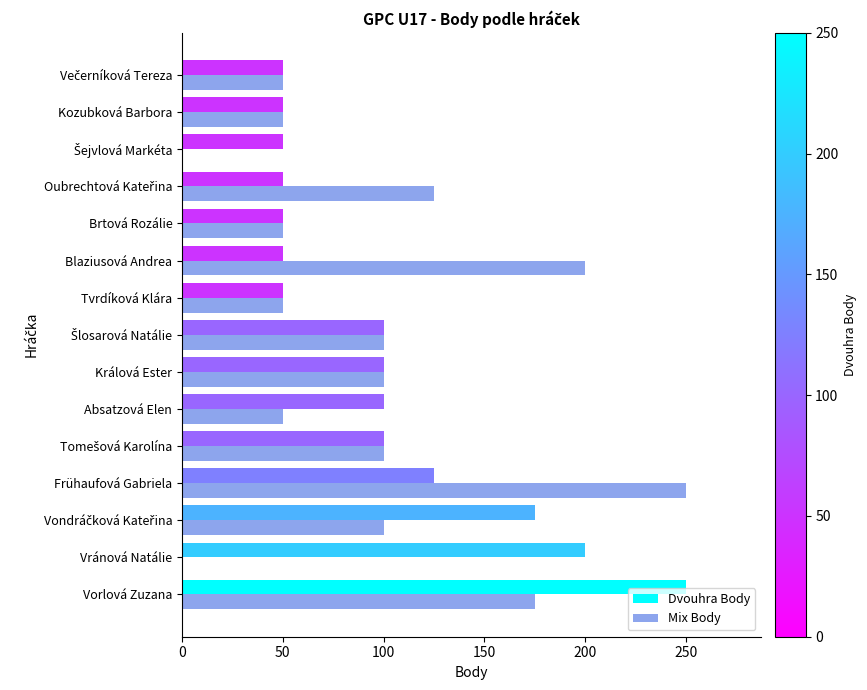

Which series changed the most between Absatzová Elen and Tvrdíková Klára?

Dvouhra Body